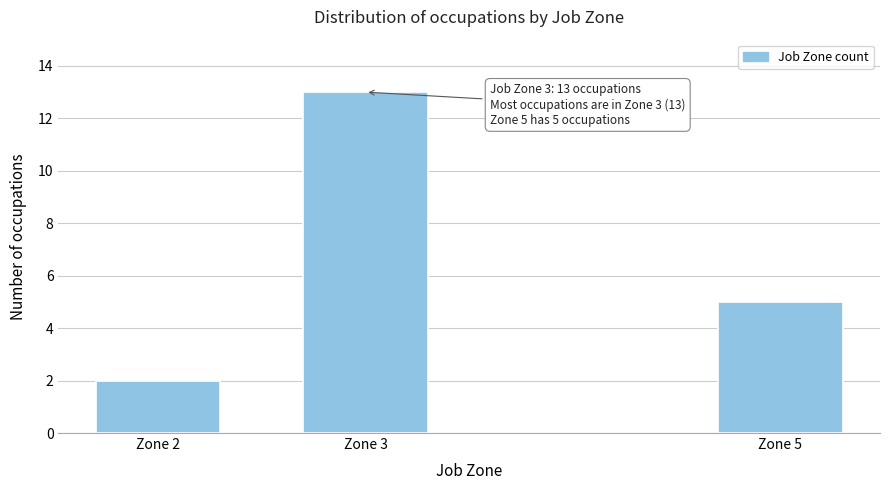

Reading right to left, transcribe all the data shown in this chart.

Zone 5=5	Zone 3=13	Zone 2=2